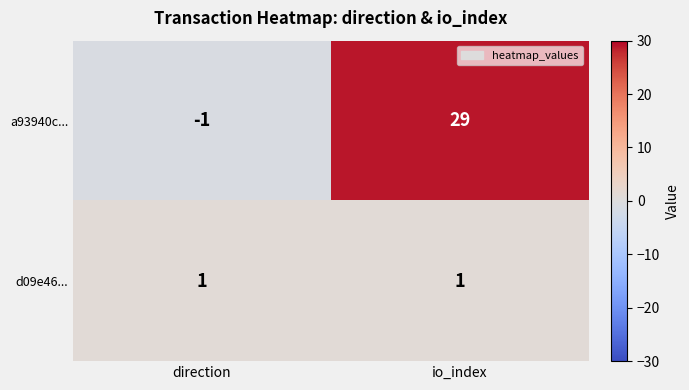

Which series has the largest range (max minus min)?

a93940c...